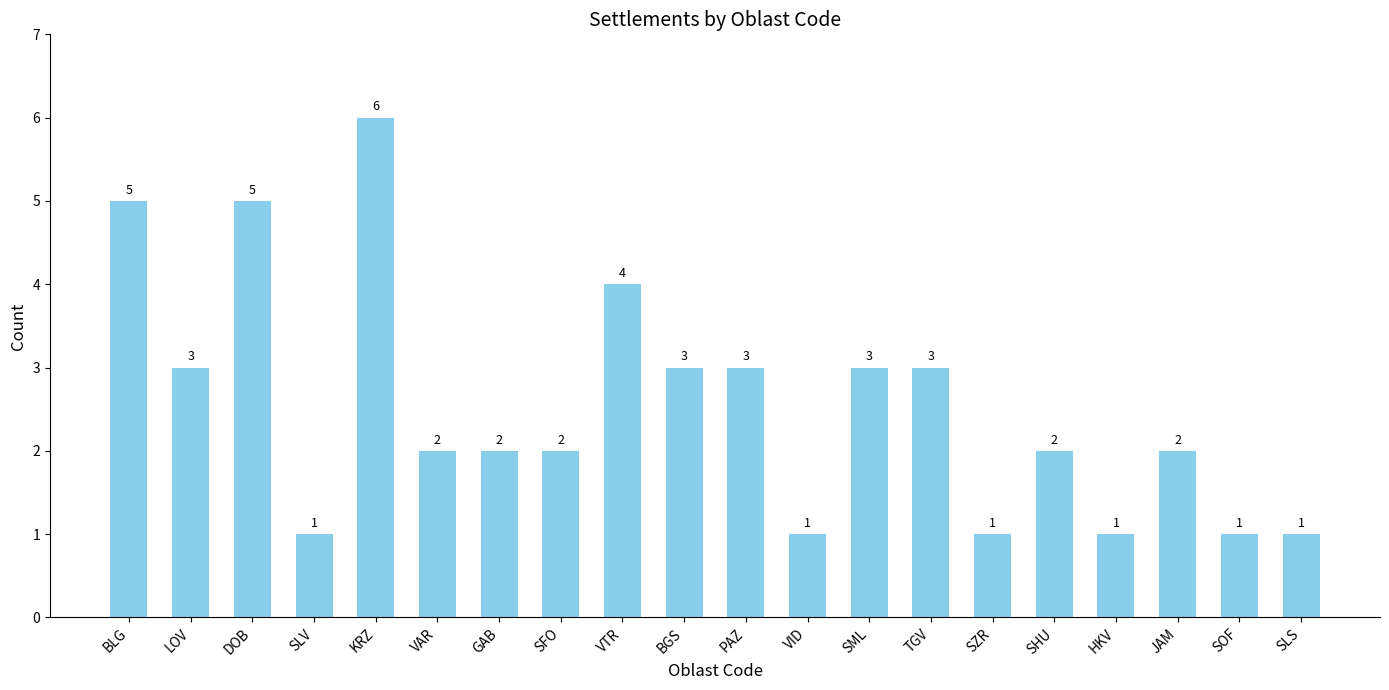

The chart shows a value of 1 at TGV. True or false?

False